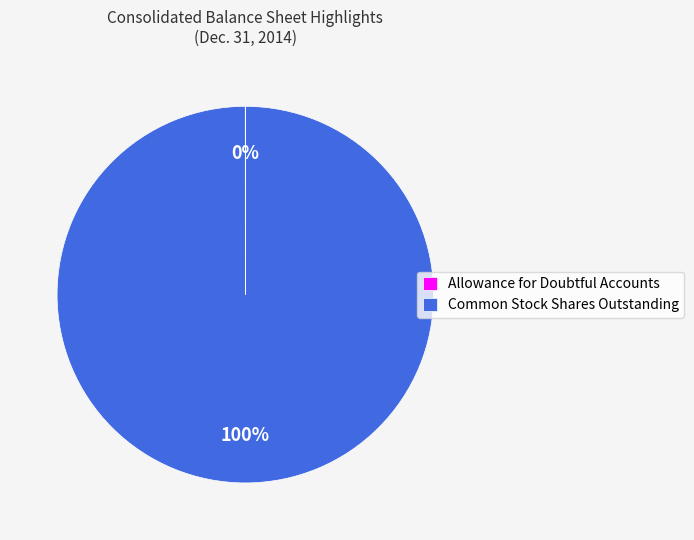

Which slice is the largest?

Common Stock Shares Outstanding